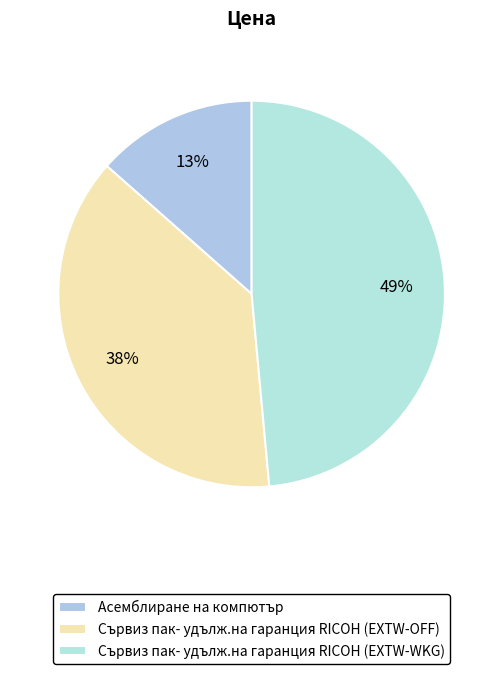

Does Асемблиране на компютър represent more than half of the total?

No